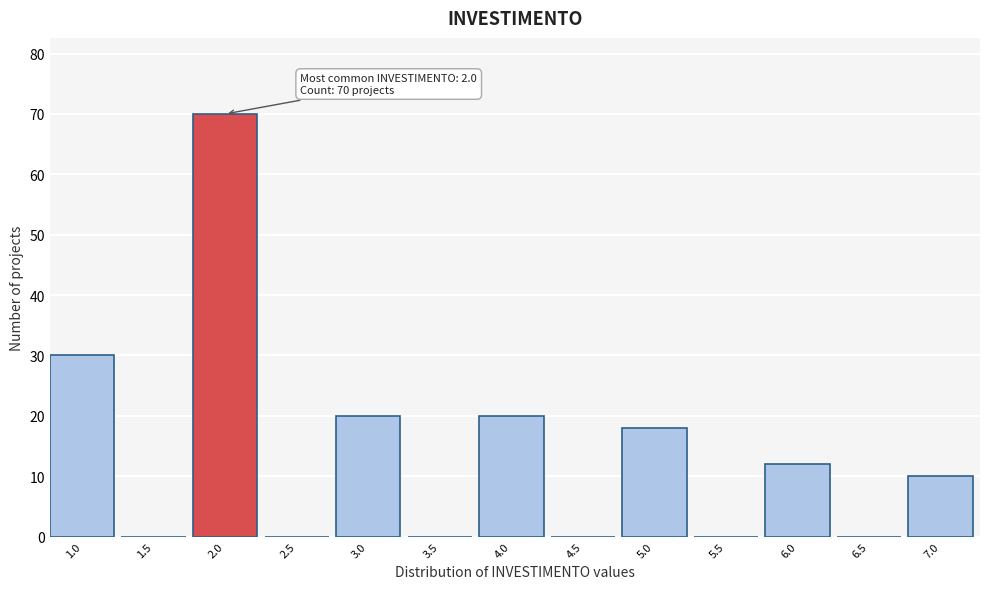

Reading right to left, list all the values displayed in this chart.

7.0=10	6.5=0	6.0=12	5.5=0	5.0=18	4.5=0	4.0=20	3.5=0	3.0=20	2.5=0	2.0=70	1.5=0	1.0=30